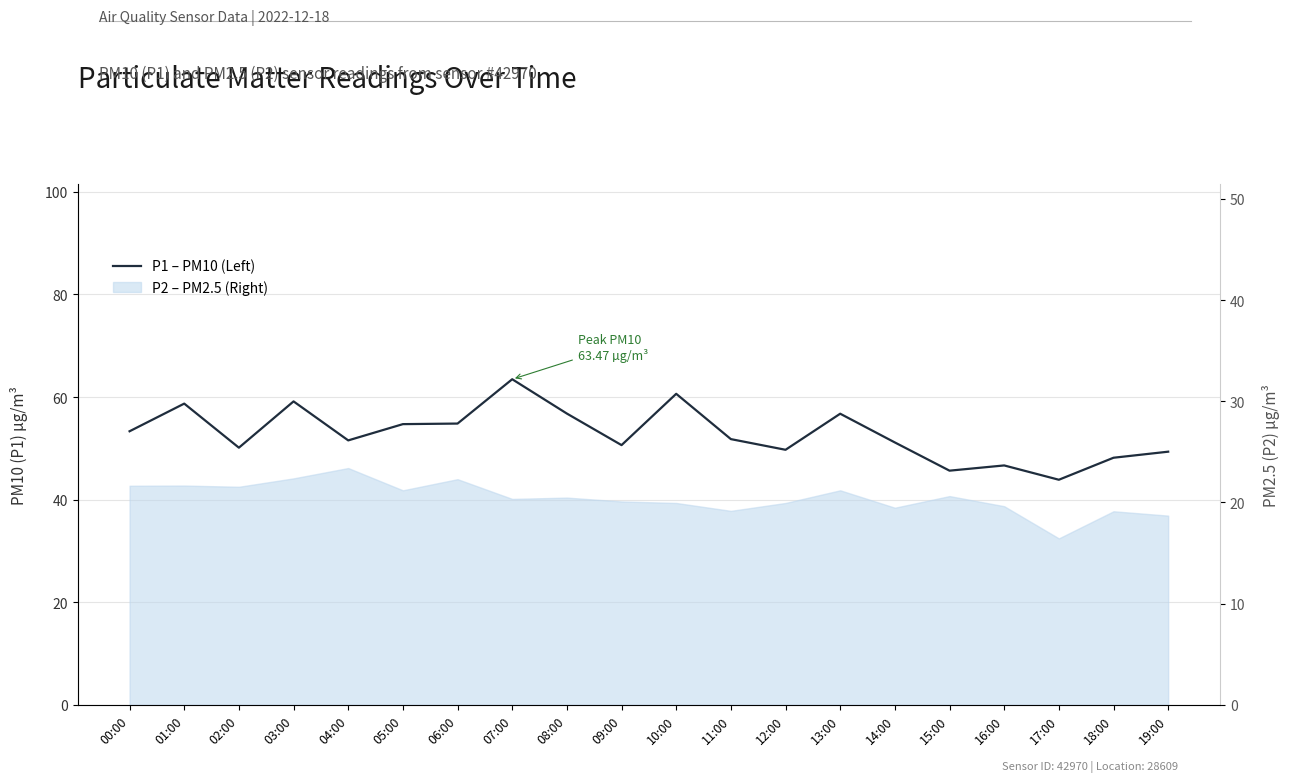

Approximately how many times larger is the value at 05:00 compared to 13:00?

1.0